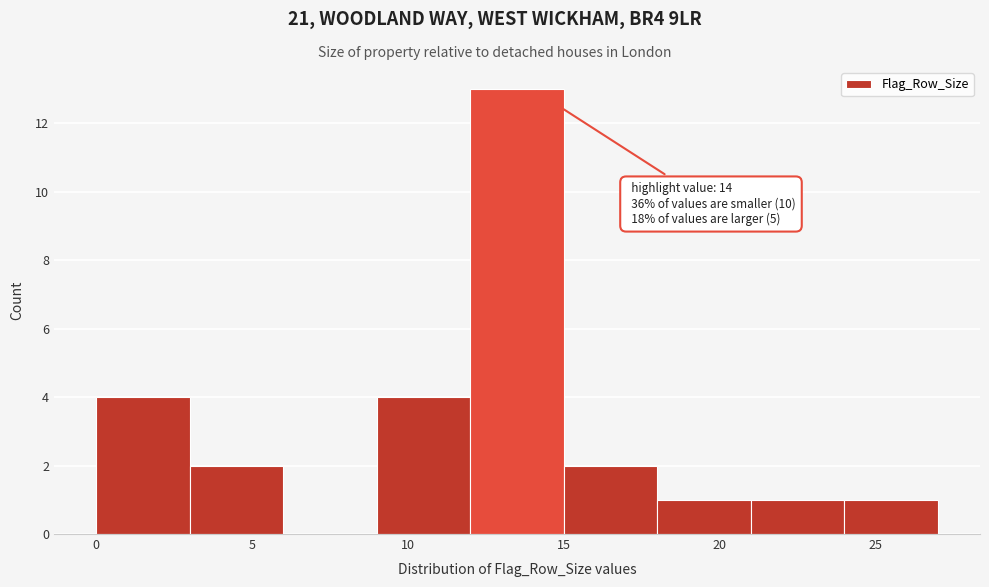

Which range on the x-axis has the tallest bar?

12 to 15